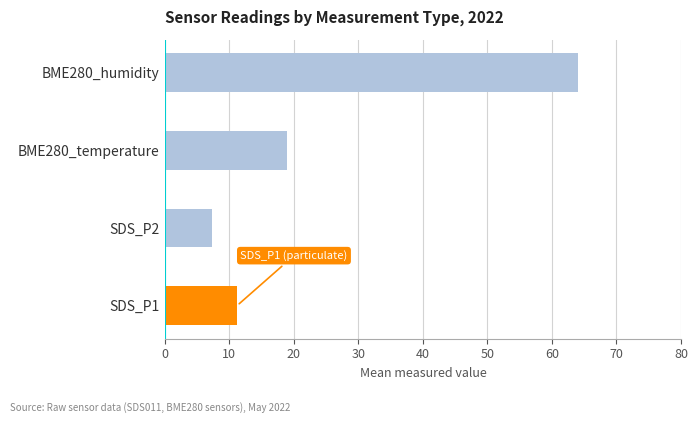

True or false: the data shows 23.8 at BME280_humidity.

False